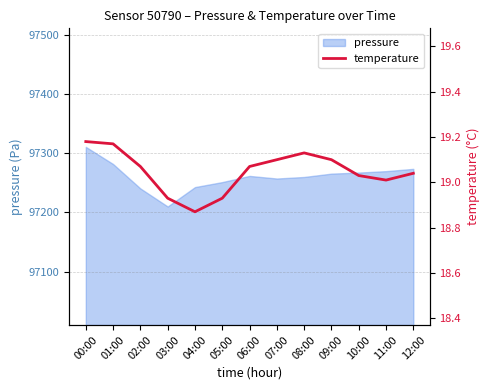

Where does the data first go above 19?

00:00